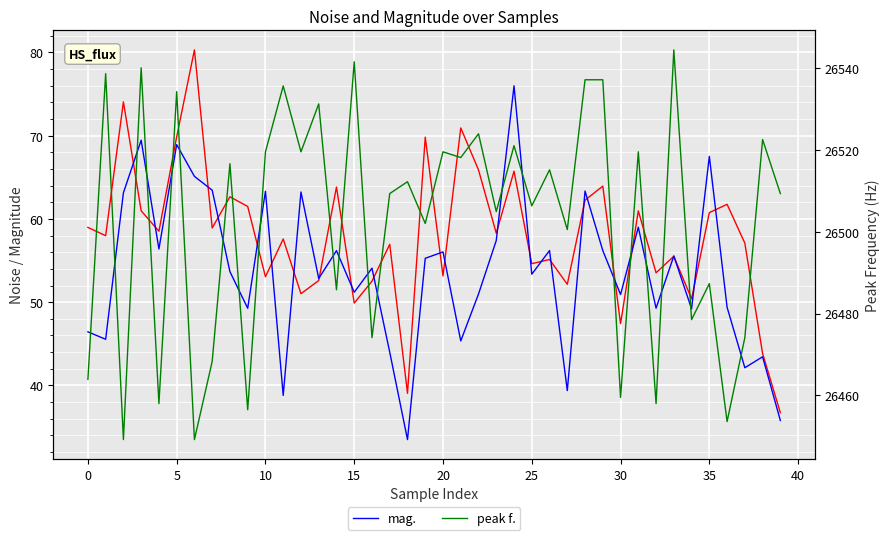

What is the difference between the highest and lowest values at 21?

26472.8